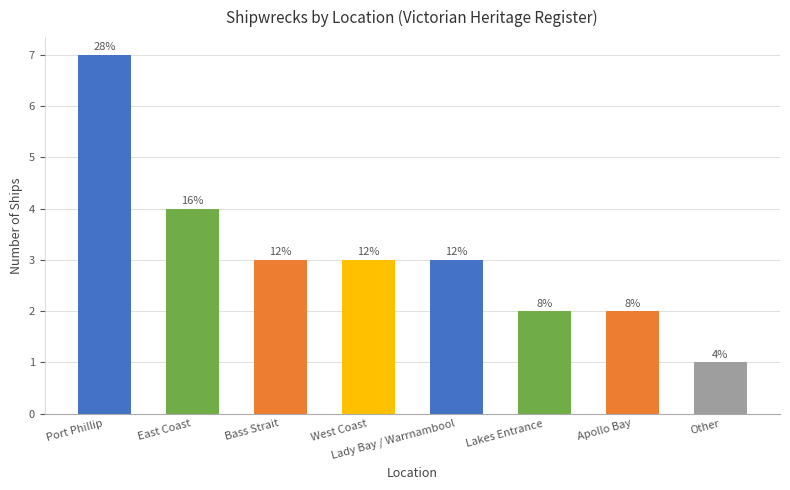

At which category does the chart reach its minimum across all series?

Other